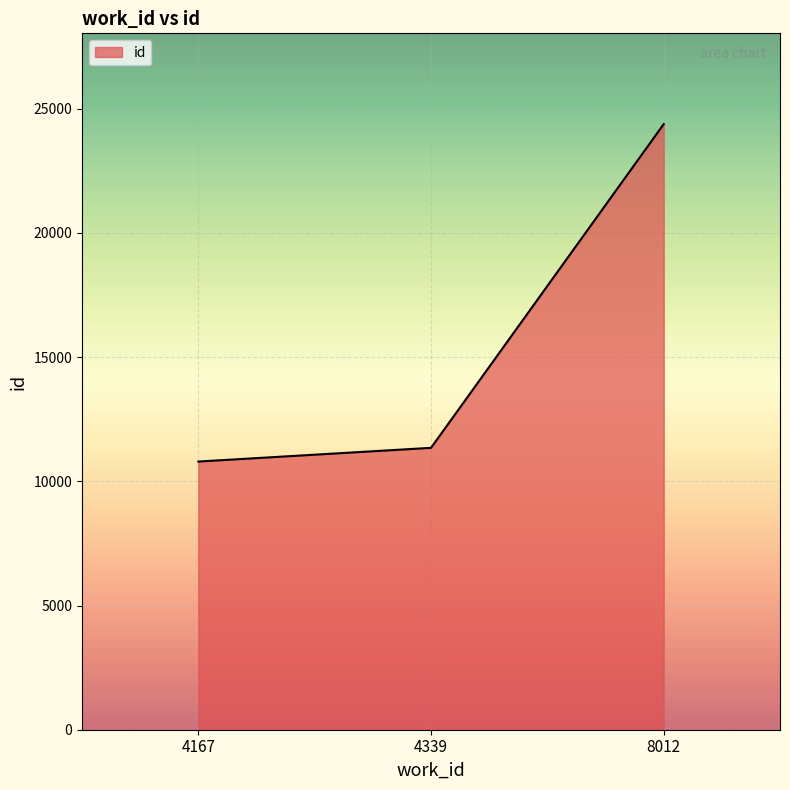

Which label corresponds to the largest value in the chart?

8012